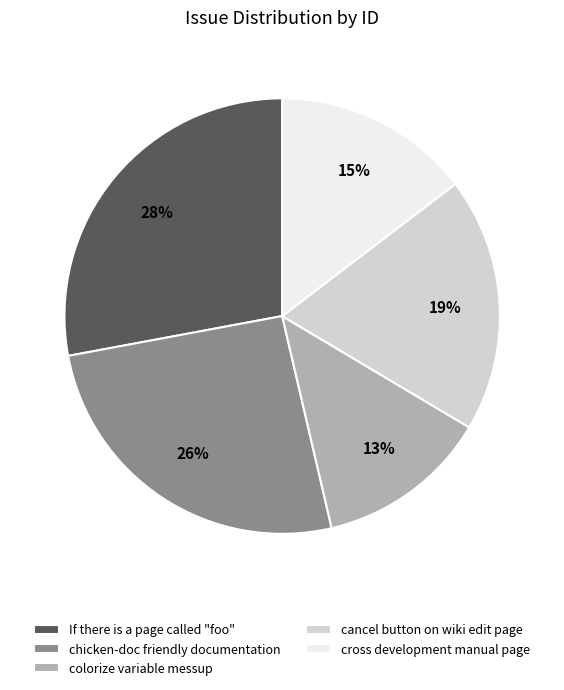

How many segments does this pie chart have?

5